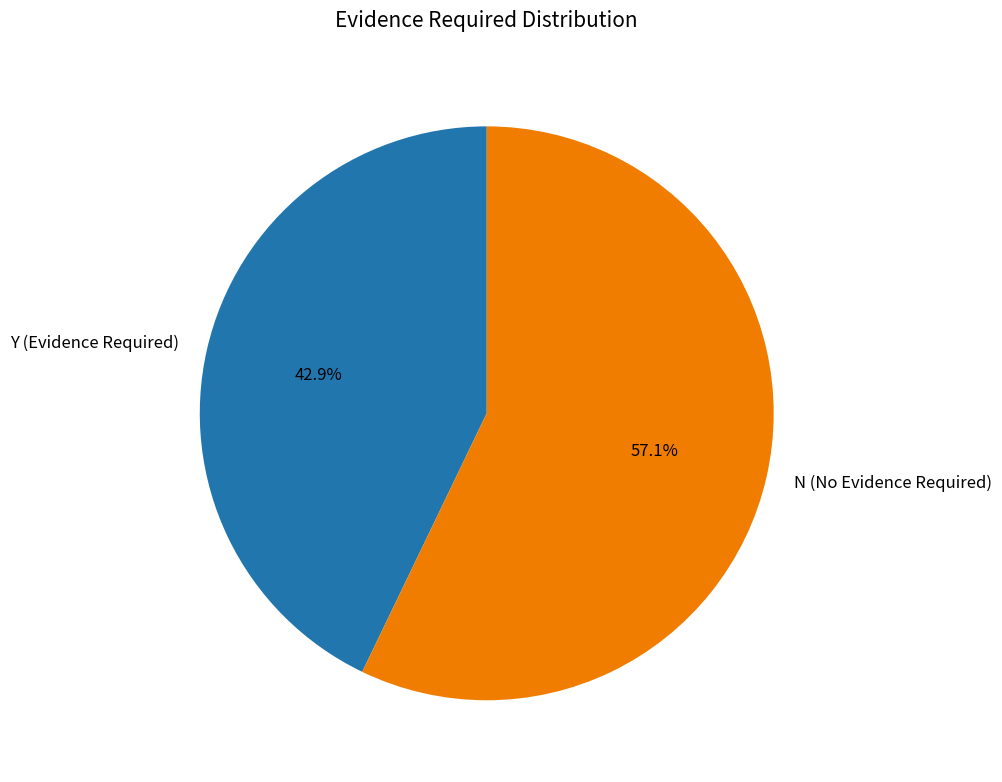

Which slice is the largest?

N